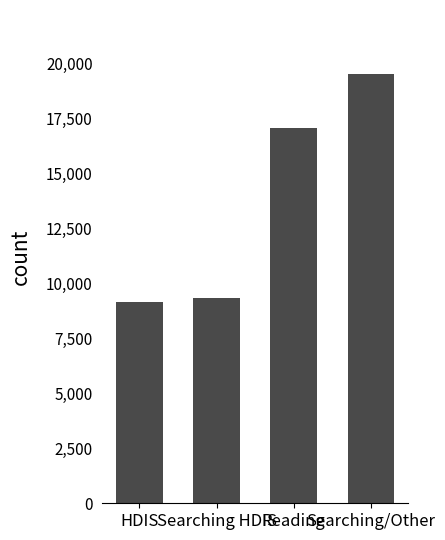

What is the minimum value shown in the chart?

9167